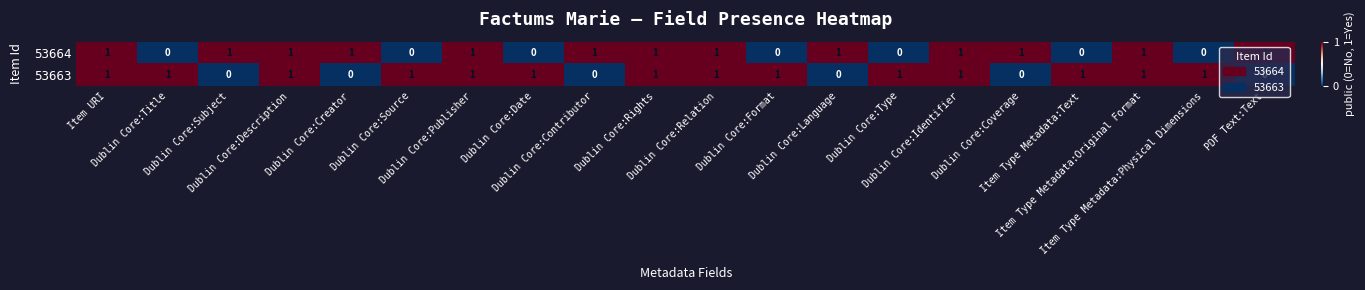

Which series has the largest total across all categories?

53663